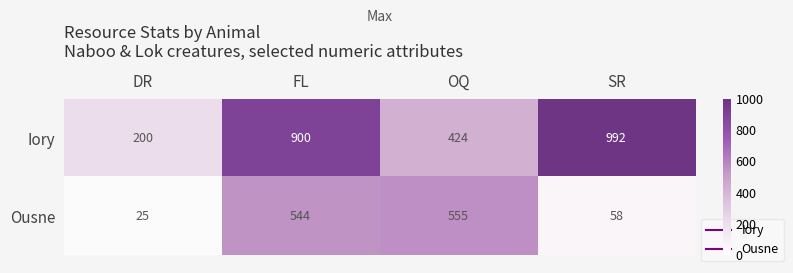

Which label corresponds to the smallest value in the chart?

DR